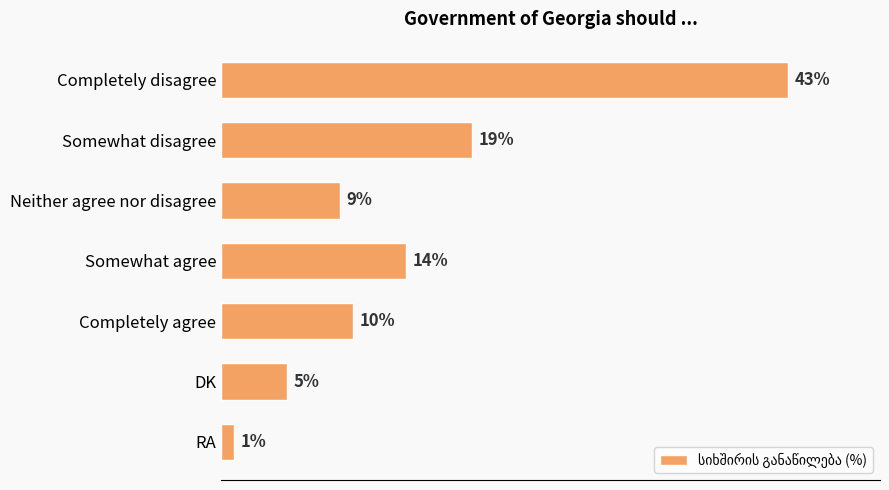

Between Completely agree and RA, which is larger?

Completely agree